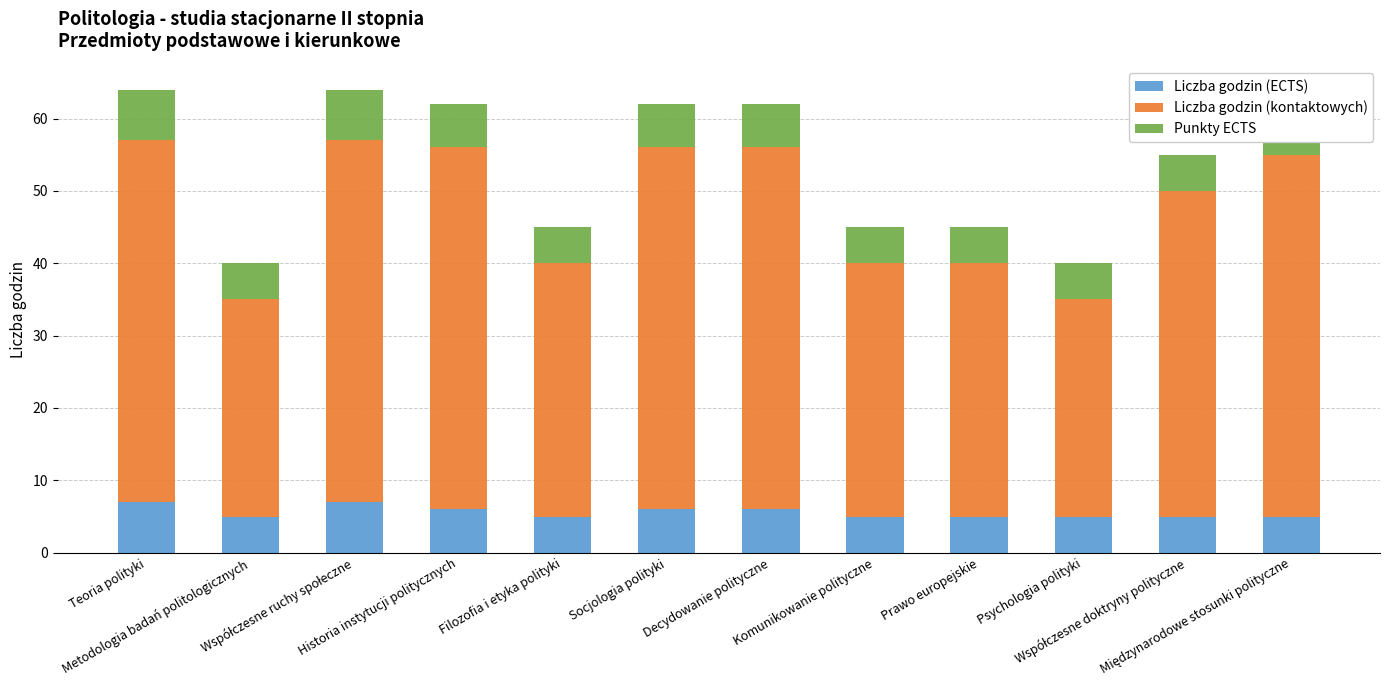

Which label corresponds to the largest value in the chart?

Teoria polityki